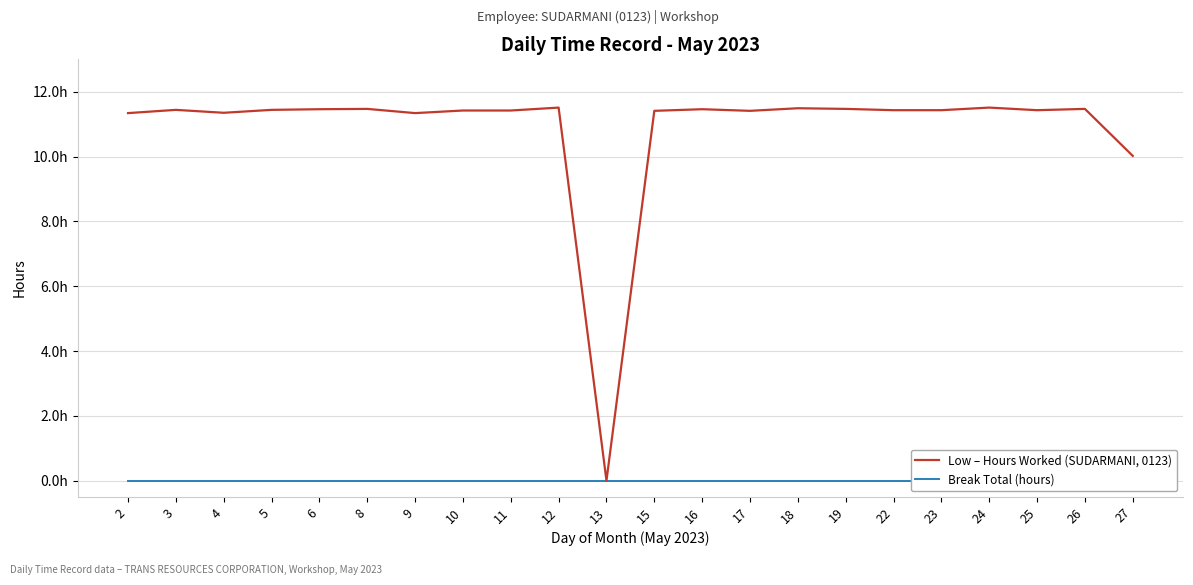

True or false: Low – Hours Worked (SUDARMANI, 0123) and Break Total (hours) cross at least once.

False